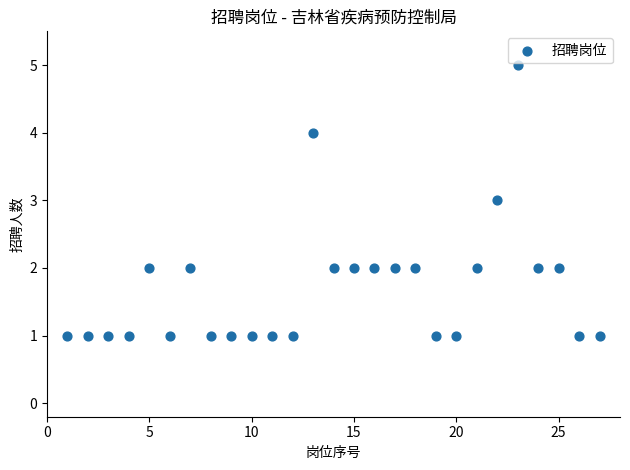

What is the range of X values (max minus min)?

26